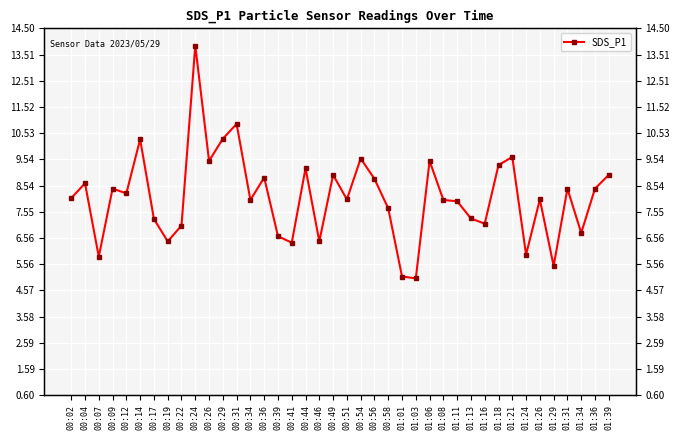

What is the ratio of the value at 00:51 to the value at 01:29?

1.5